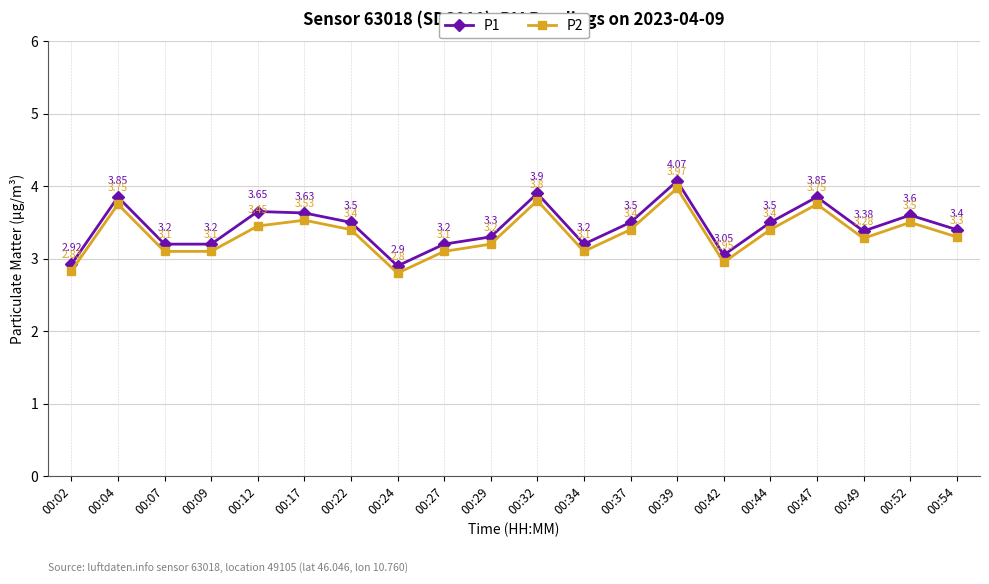

Which series has the largest total across all categories?

P1